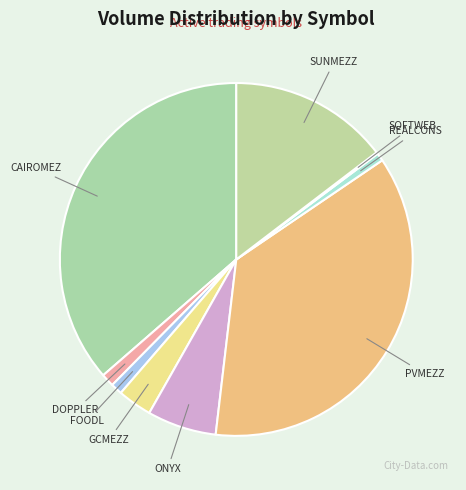

Combined, do GCMEZZ and PVMEZZ account for over 50%?

No